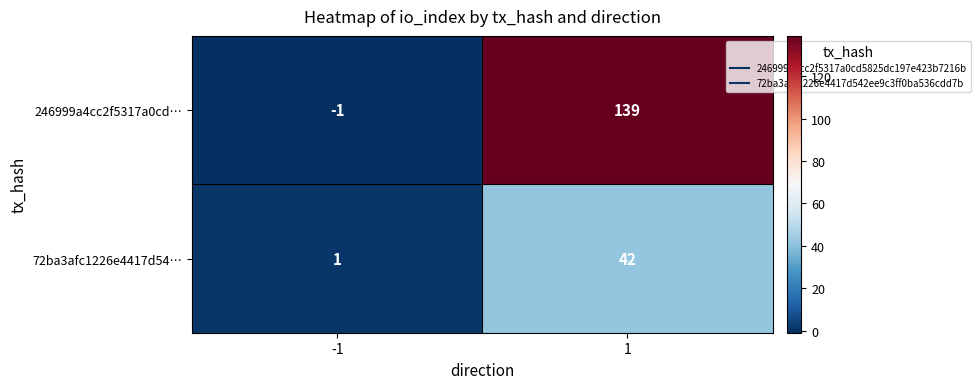

List the series in order of their overall mean, highest first.

246999a4cc2f5317a0cd…, 72ba3afc1226e4417d54…